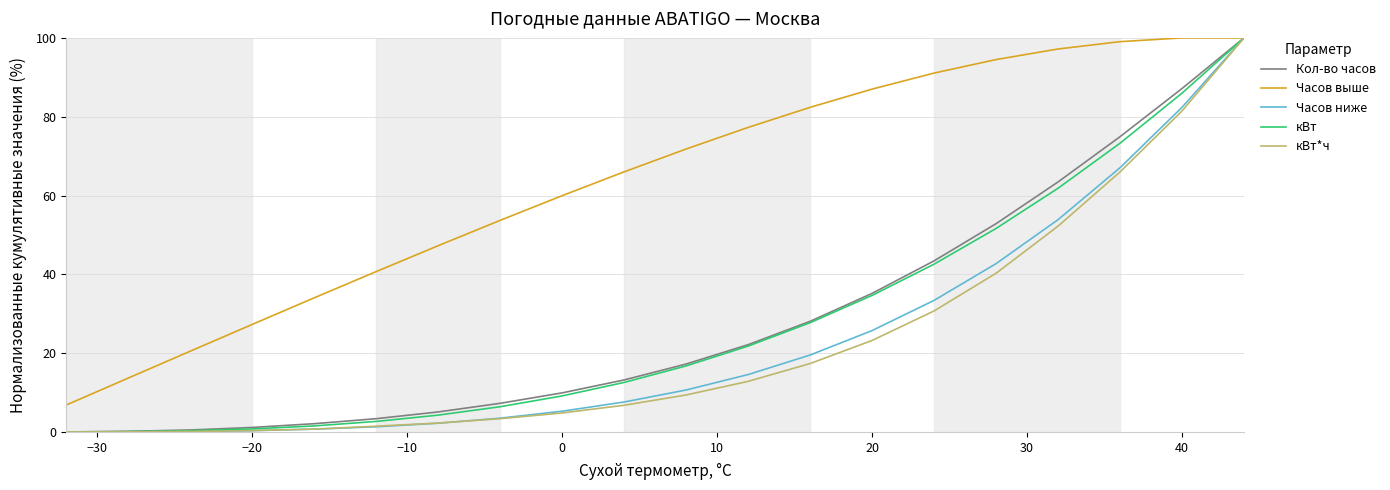

Which series has the largest total across all categories?

Часов выше